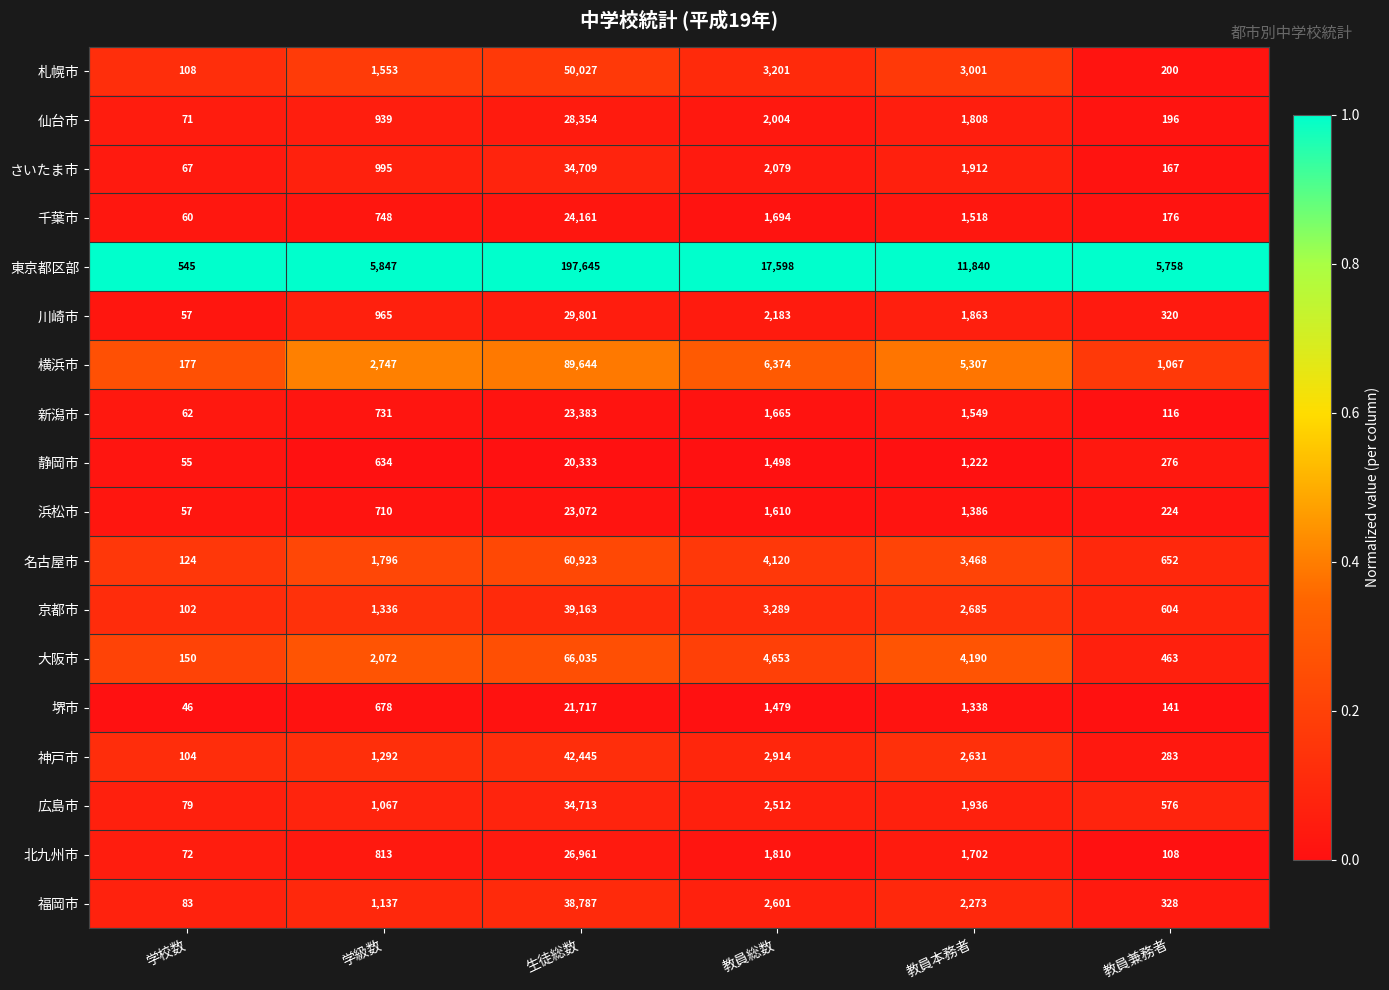

Which category has the highest value across all series?

生徒総数